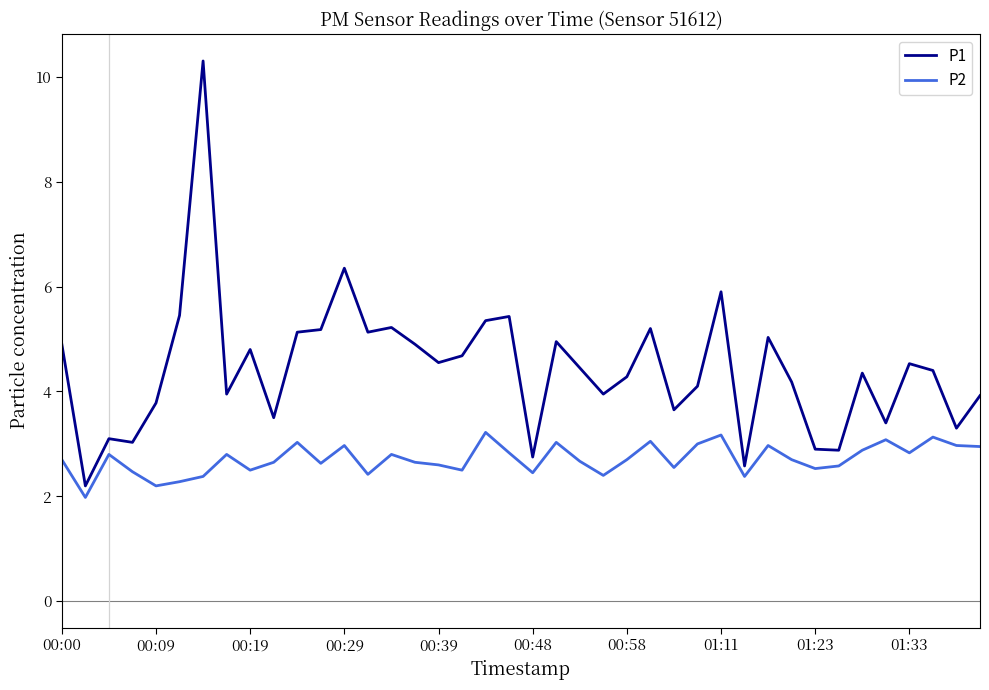

List the series in order of their overall mean, lowest first.

P2, P1